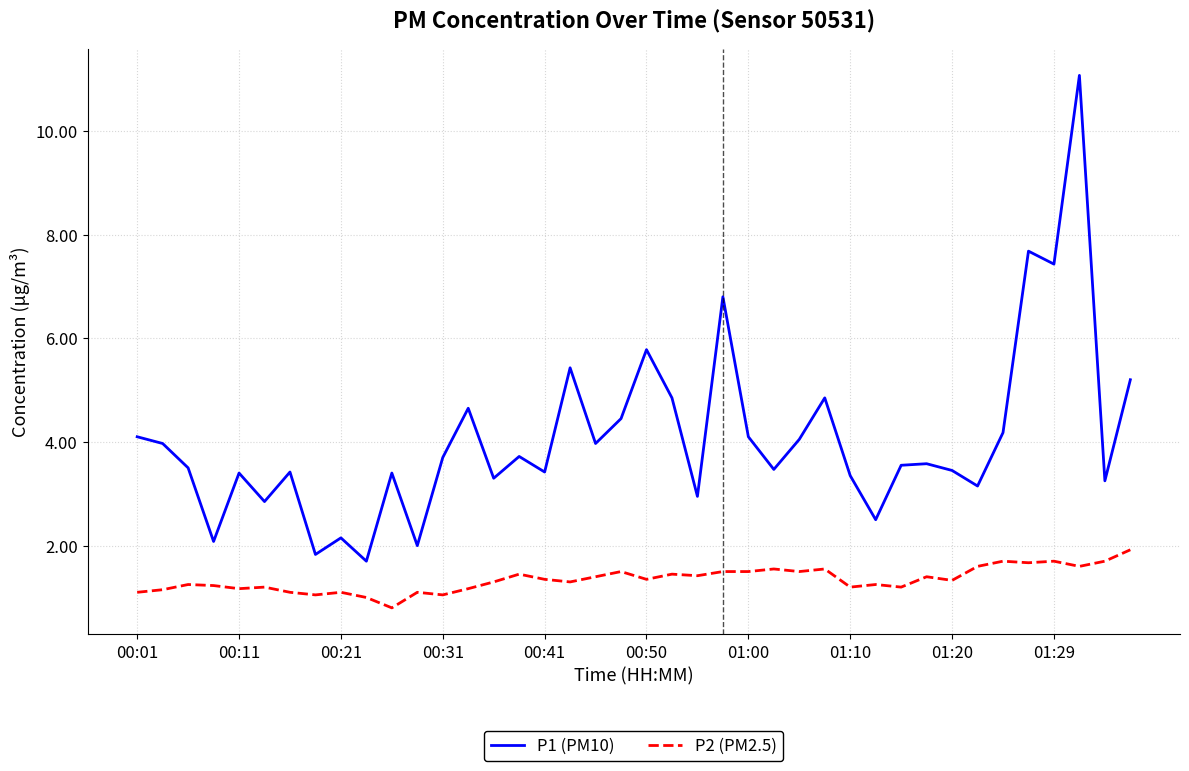

What is the maximum value for P1 (PM10)?

11.1